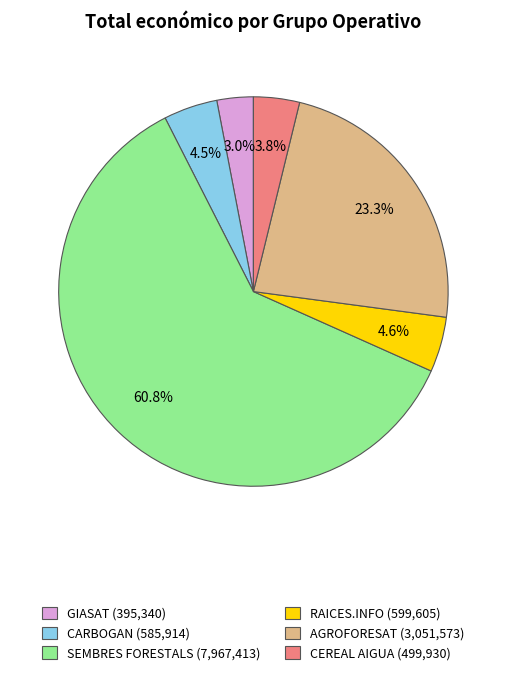

Which has a higher value, AGROFORESAT or GIASAT?

AGROFORESAT